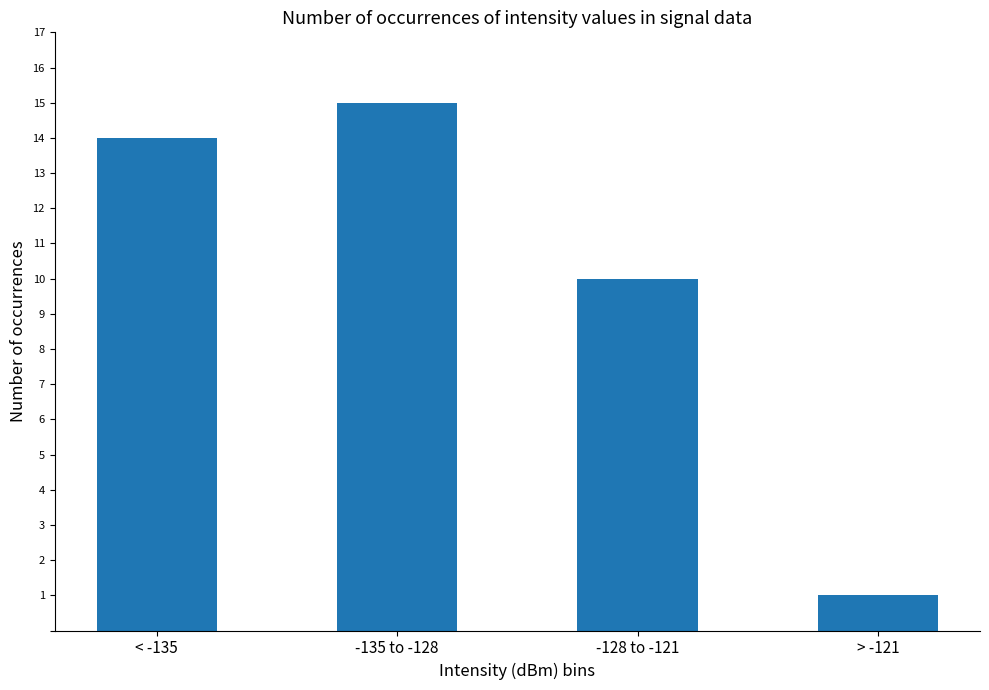

Rank the categories by value from lowest to highest.

> -121, -128 to -121, < -135, -135 to -128